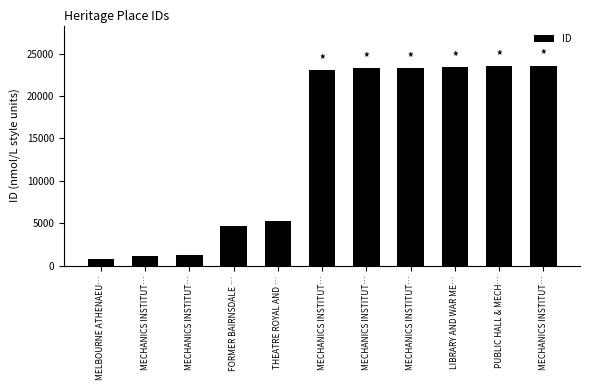

Rank the categories by value from highest to lowest.

MECHANICS INSTITUT…, PUBLIC HALL & MECH…, LIBRARY AND WAR ME…, MECHANICS INSTITUT…, MECHANICS INSTITUT…, MECHANICS INSTITUT…, THEATRE ROYAL AND …, FORMER BAIRNSDALE …, MECHANICS INSTITUT…, MECHANICS INSTITUT…, MELBOURNE ATHENAEU…